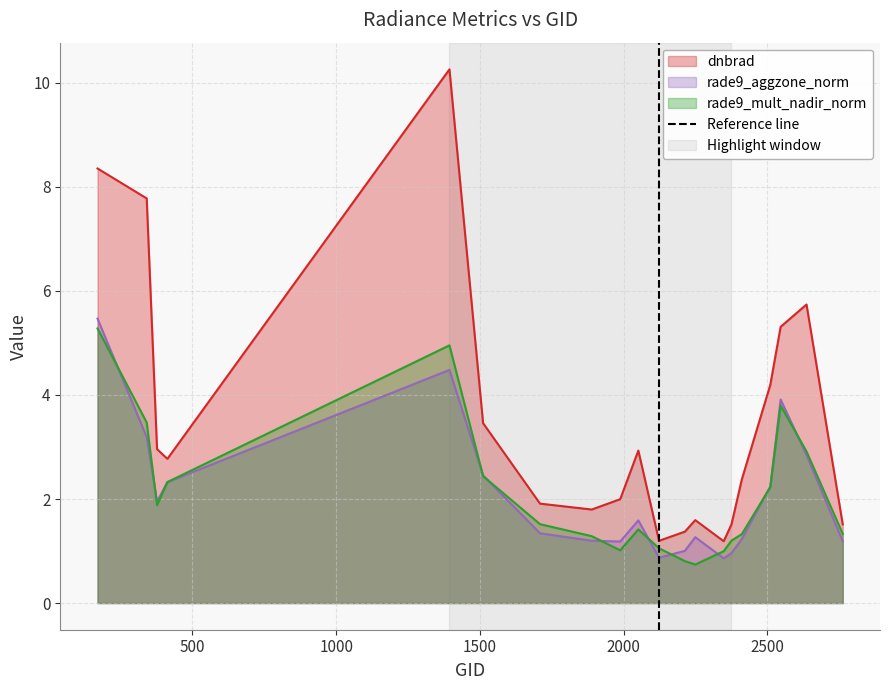

Does the chart display data point markers on the line(s)?

No